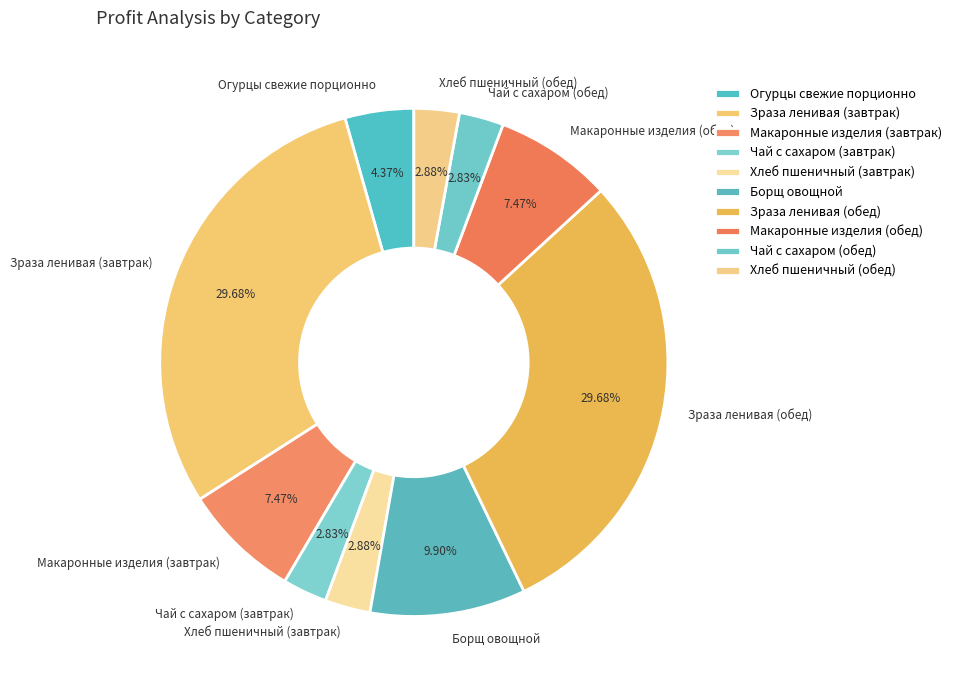

True or false: Макаронные изделия (обед) accounts for 1% of the total.

False